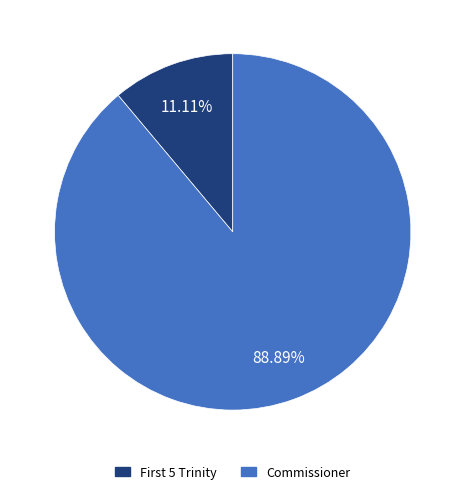

What percentage is NOT represented by Commissioner?

11.1%